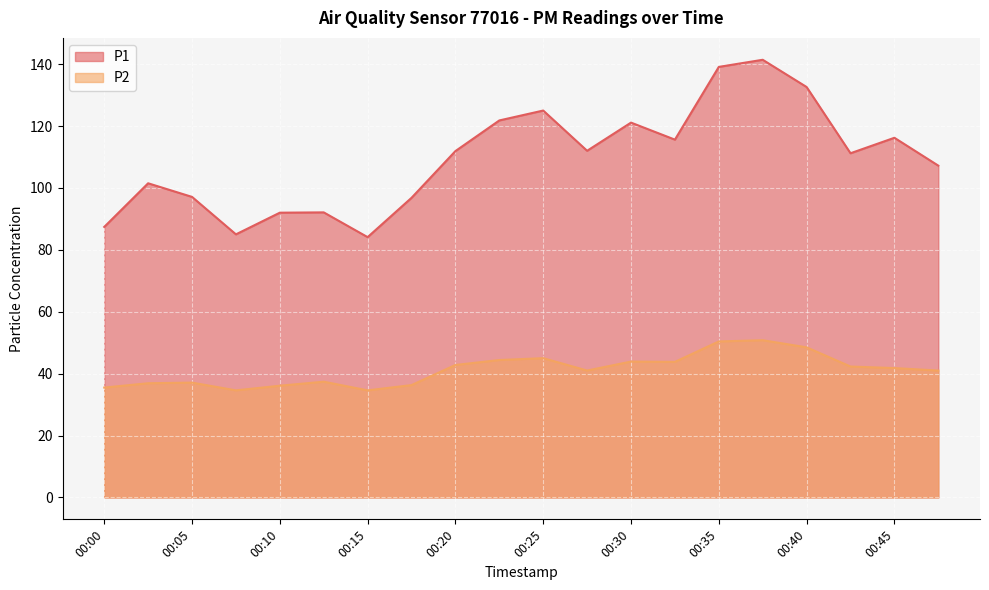

Rank the categories by P1 value from highest to lowest.

00:37, 00:35, 00:40, 00:25, 00:23, 00:30, 00:45, 00:32, 00:27, 00:20, 00:42, 00:47, 00:03, 00:05, 00:18, 00:13, 00:10, 00:00, 00:08, 00:15